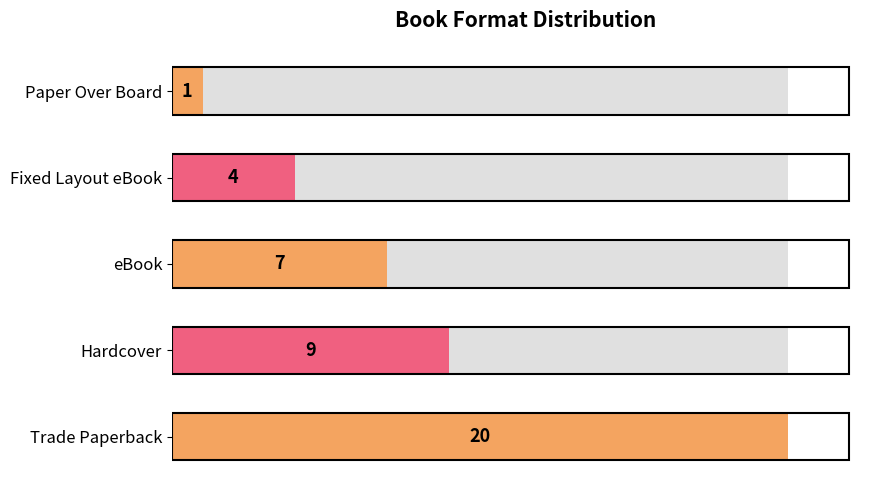

What is the sum of all values?

41